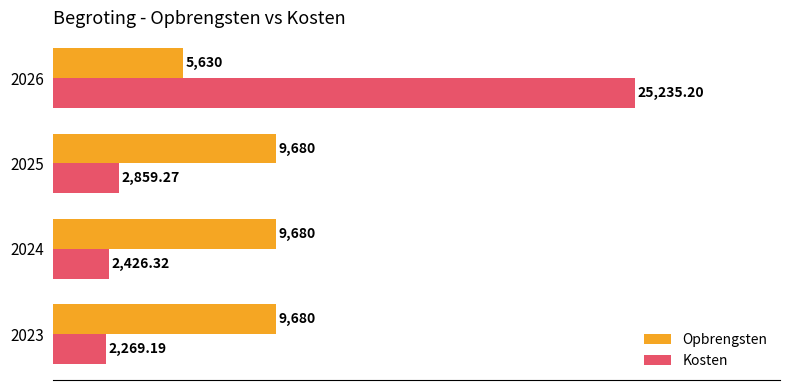

Rank the series at 2026 from highest to lowest value.

Kosten, Opbrengsten